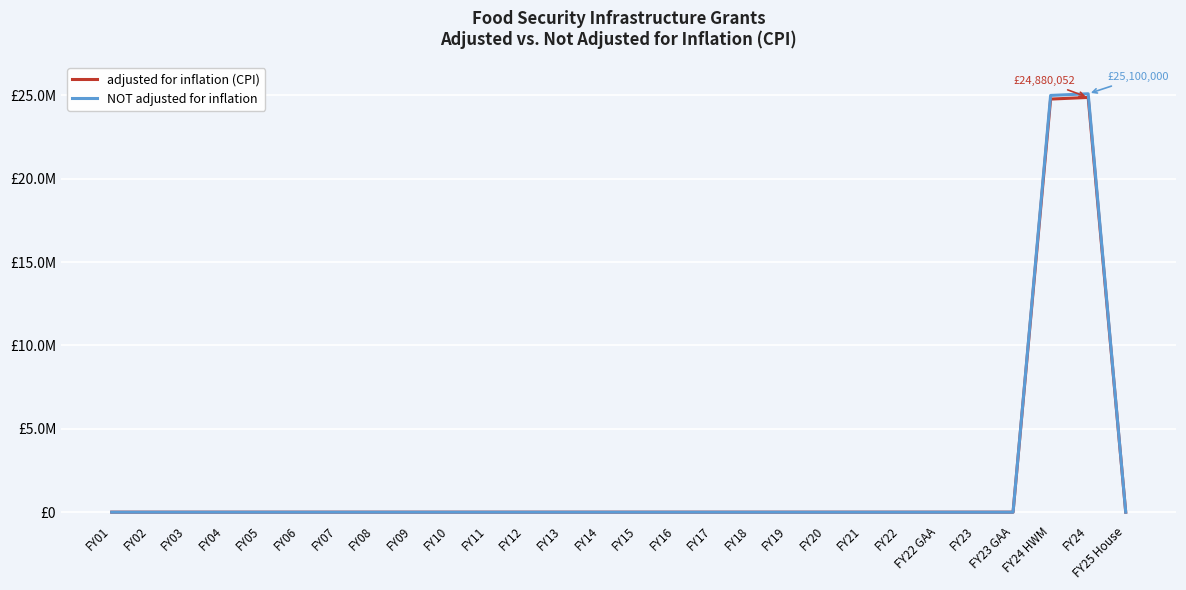

What is the label of the 1st point from the left?

FY01